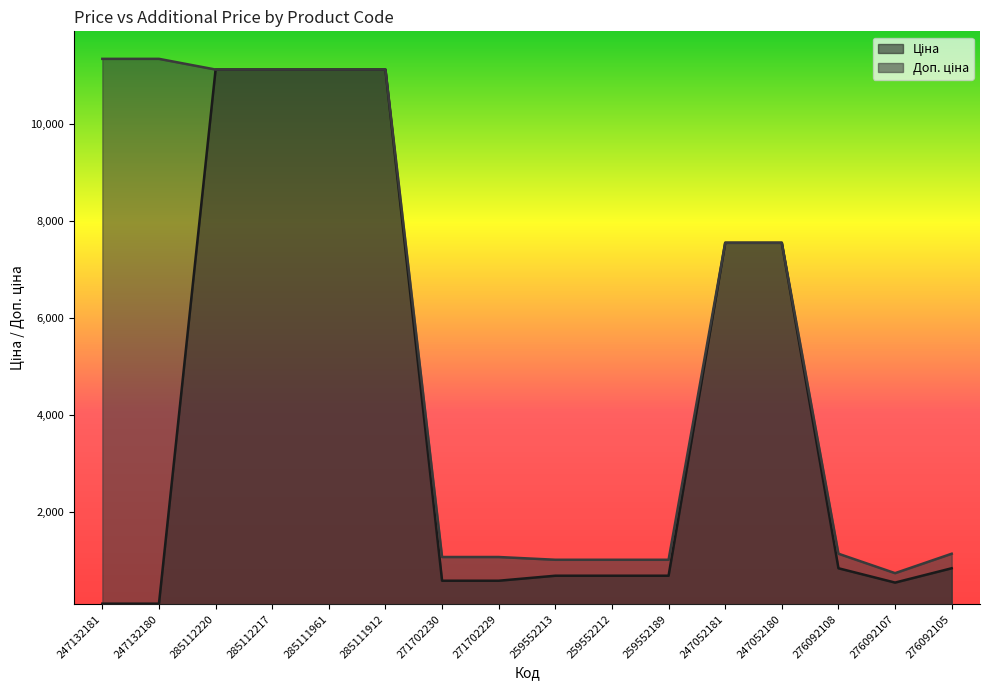

At which label does Ціна first exceed 842?

285112220